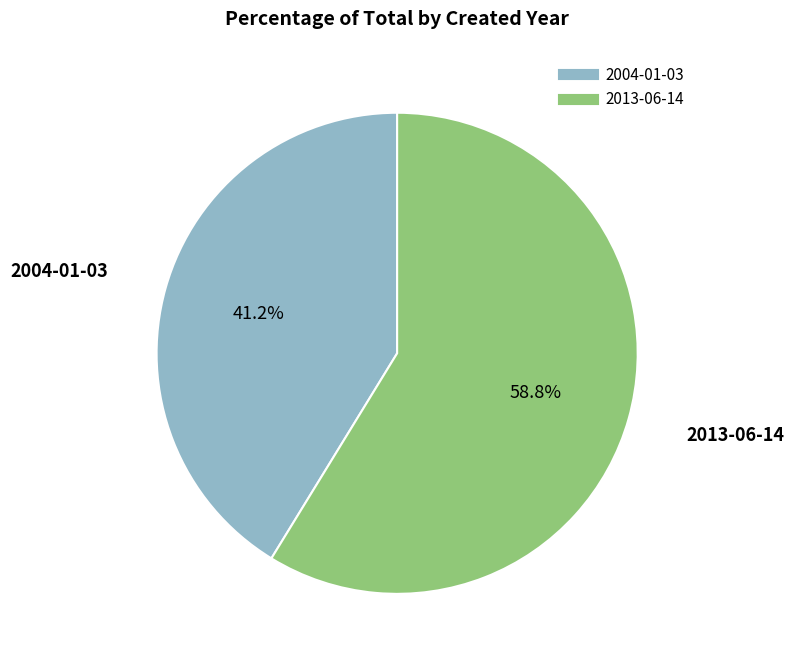

Approximately how many times larger is the value at 2004-01-03 compared to 2013-06-14?

0.7